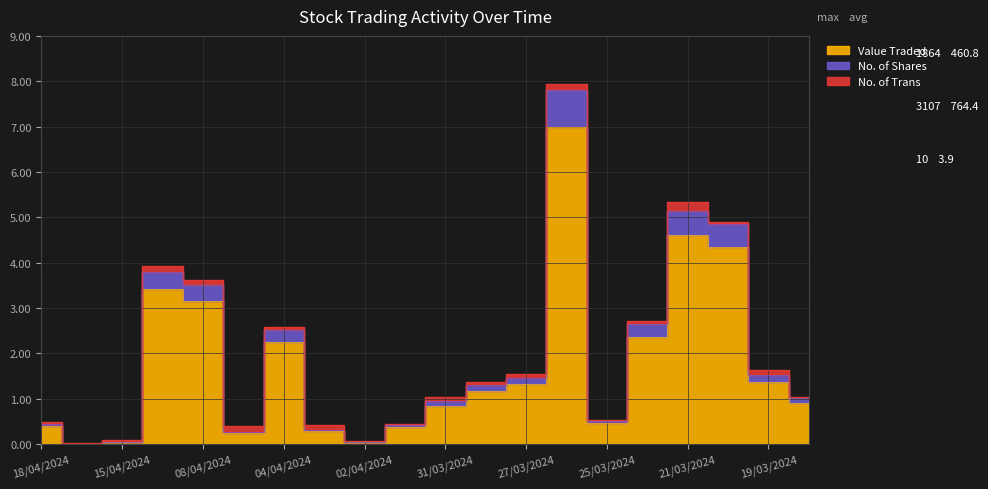

What is the sum of all Value Traded values?

34.6